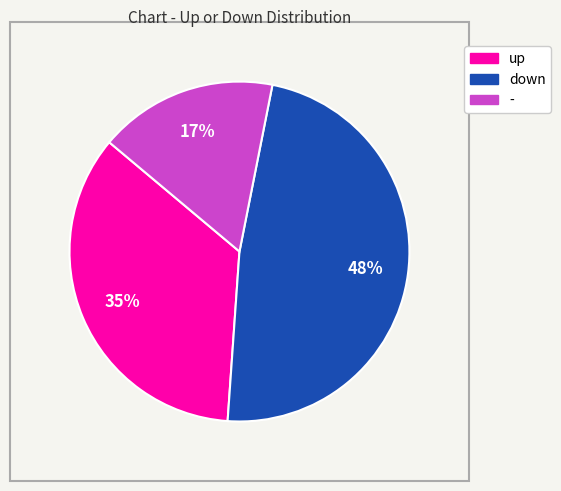

Does any single category account for the majority?

No